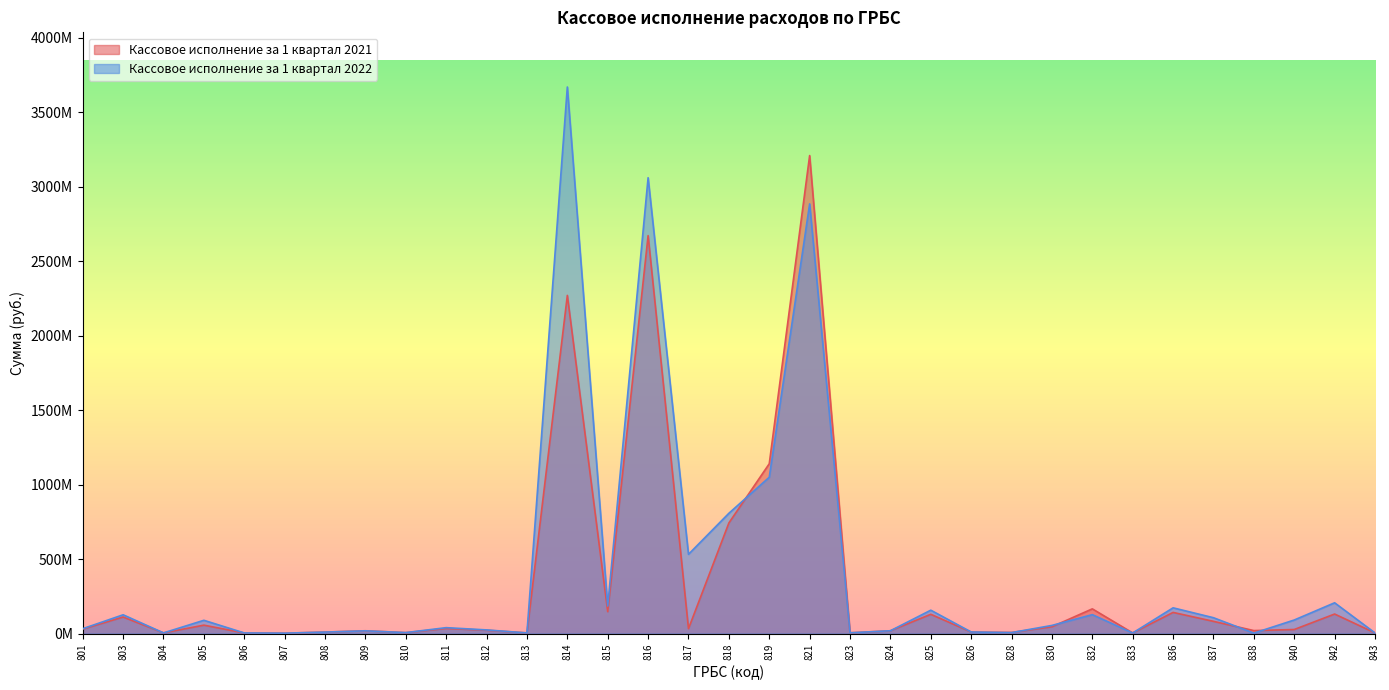

Reading left to right, transcribe all the data shown in this chart.

Кассовое исполнение за 1 квартал 2021: 30024978.6	111069618.1	4571572.8	56498320.2	3912732.9	2587065.5	9953760.5	18857977.5	6141207.9	34307621.8	22318298.9	4515459.0	2271304309.6	147079677.2	2672785137.6	32940551.9	742782484.4	1140506110.4	3210403671.7	5024128.8	18793200.1	129484474.0	10210855.3	7362186.6	45752917.3	165966982.8	4143776.1	142022540.7	82073202.5	20004861.1	27280986.6	131223733.8	4301136.2
Кассовое исполнение за 1 квартал 2022: 32617545.7	126083436.2	4502738.7	89124516.3	4136427.9	2665491.4	9937030.3	18355055.9	6479637.5	39668141.4	24523323.5	4268356.2	3670877736.1	184952425.7	3061600665.2	532338890.7	807786101.0	1049913065.2	2885683056.0	5167063.1	18802752.6	157016373.9	10494830.0	6495961.6	54688640.1	127001347.2	3878552.0	172863858.8	106443884.0	3031673.7	91071794.5	206732540.1	4067826.5